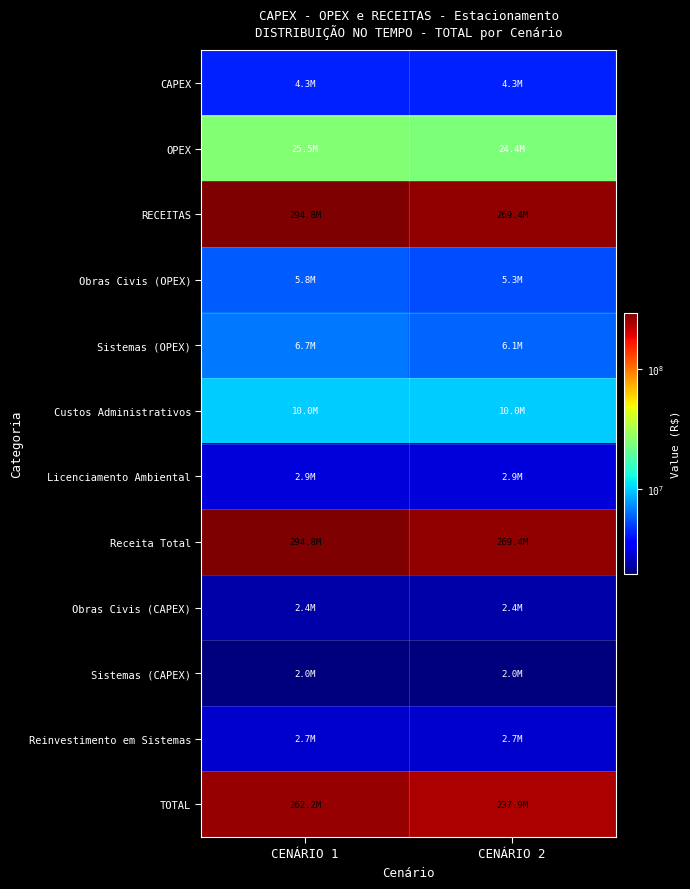

Which series has the largest total across all categories?

RECEITAS